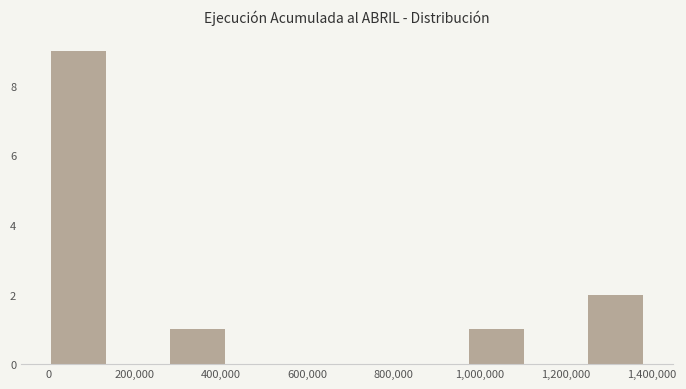

Which range on the x-axis has the tallest bar?

0 to 140000